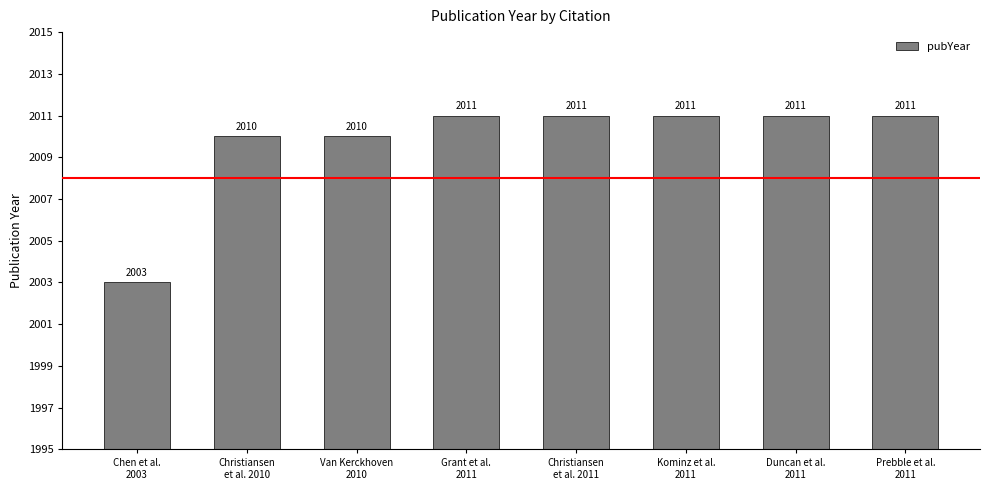

What is the difference between the maximum and second lowest values?

1